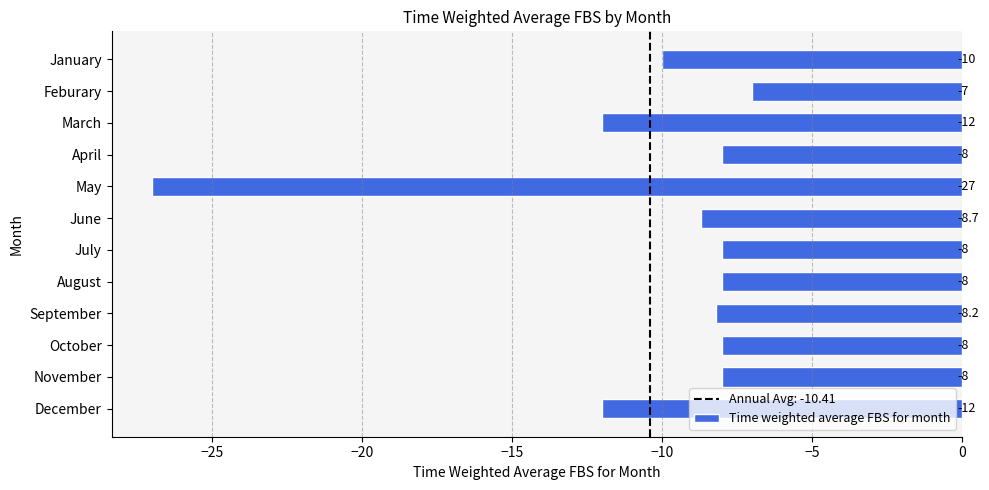

What is the maximum value shown in the chart?

-7.0